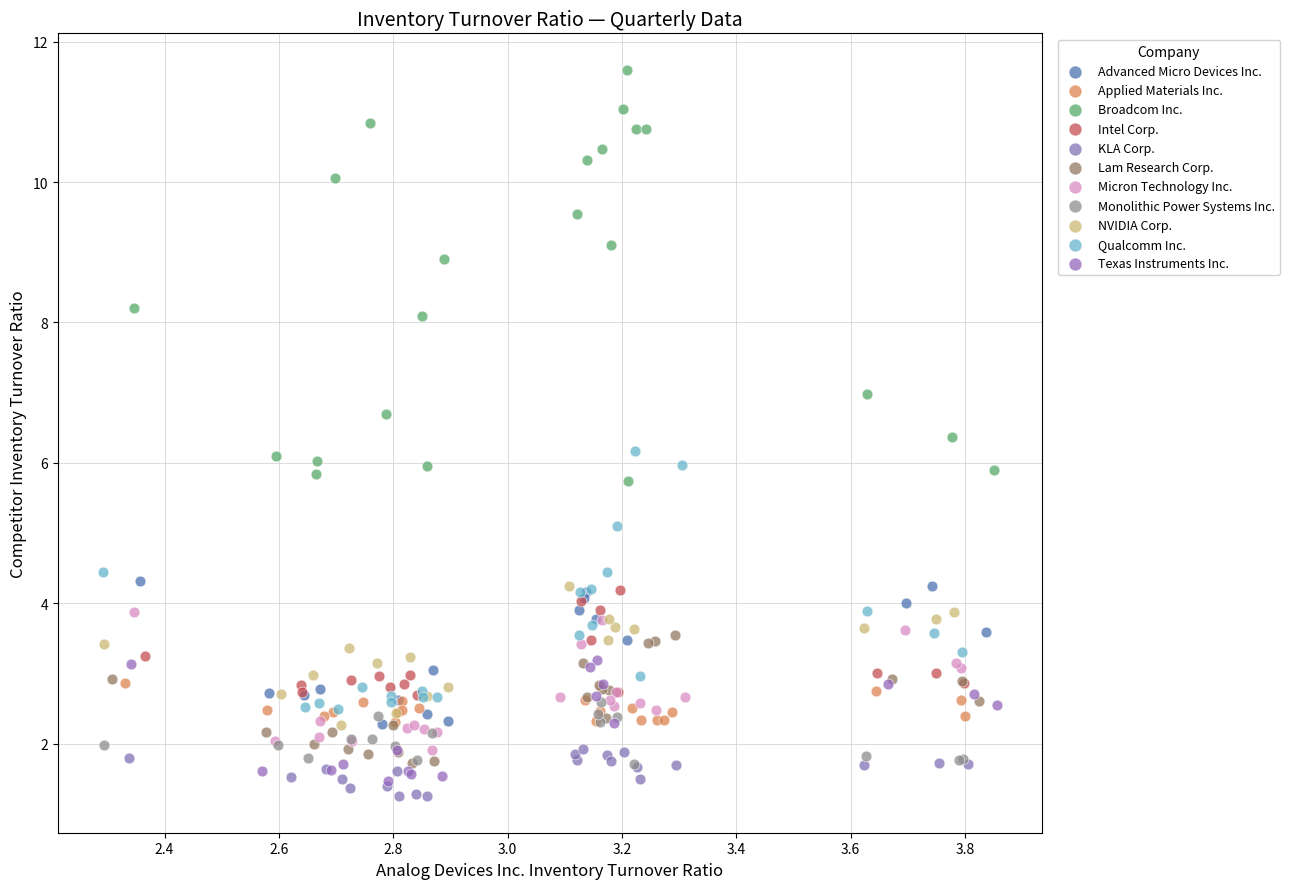

Which series contains the lowest Y value?

KLA Corp.